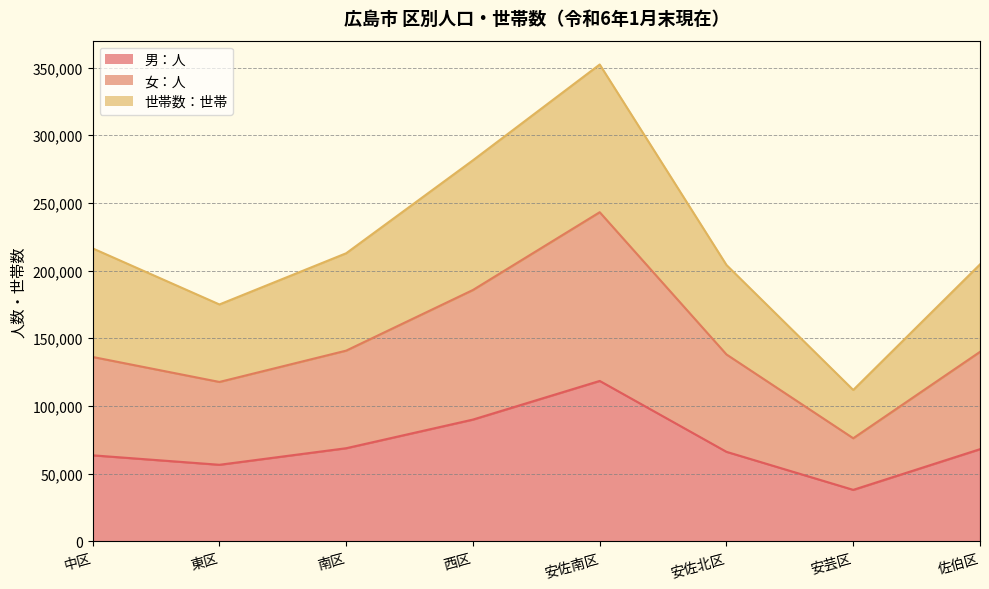

At which category is the sum across all series the highest?

安佐南区